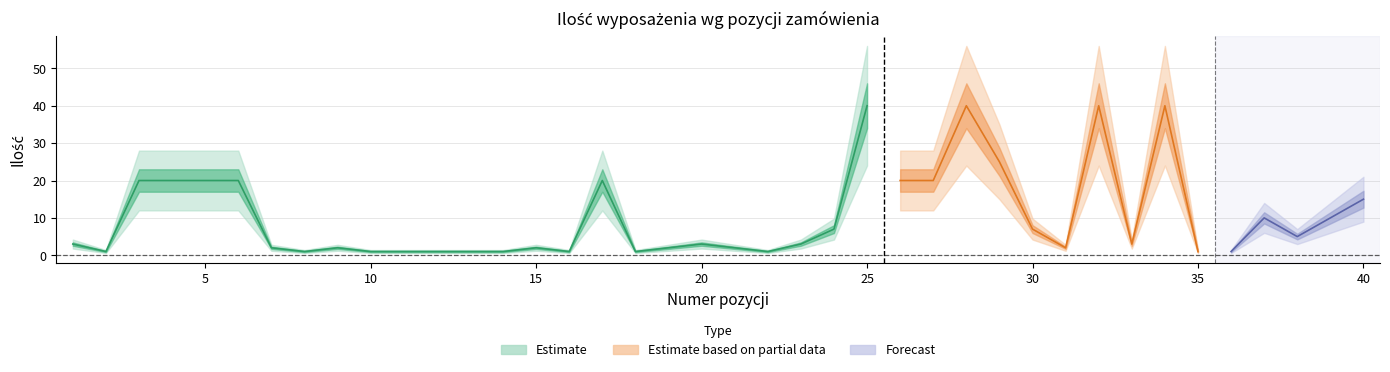

True or false: the data has more than 0 interior local peaks.

True